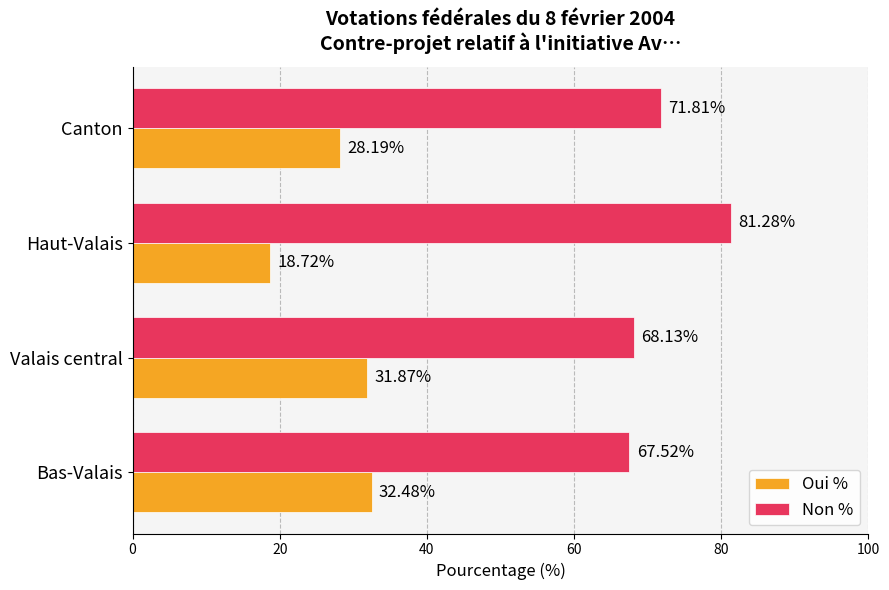

List the series in order of their peak value, highest first.

Non %, Oui %